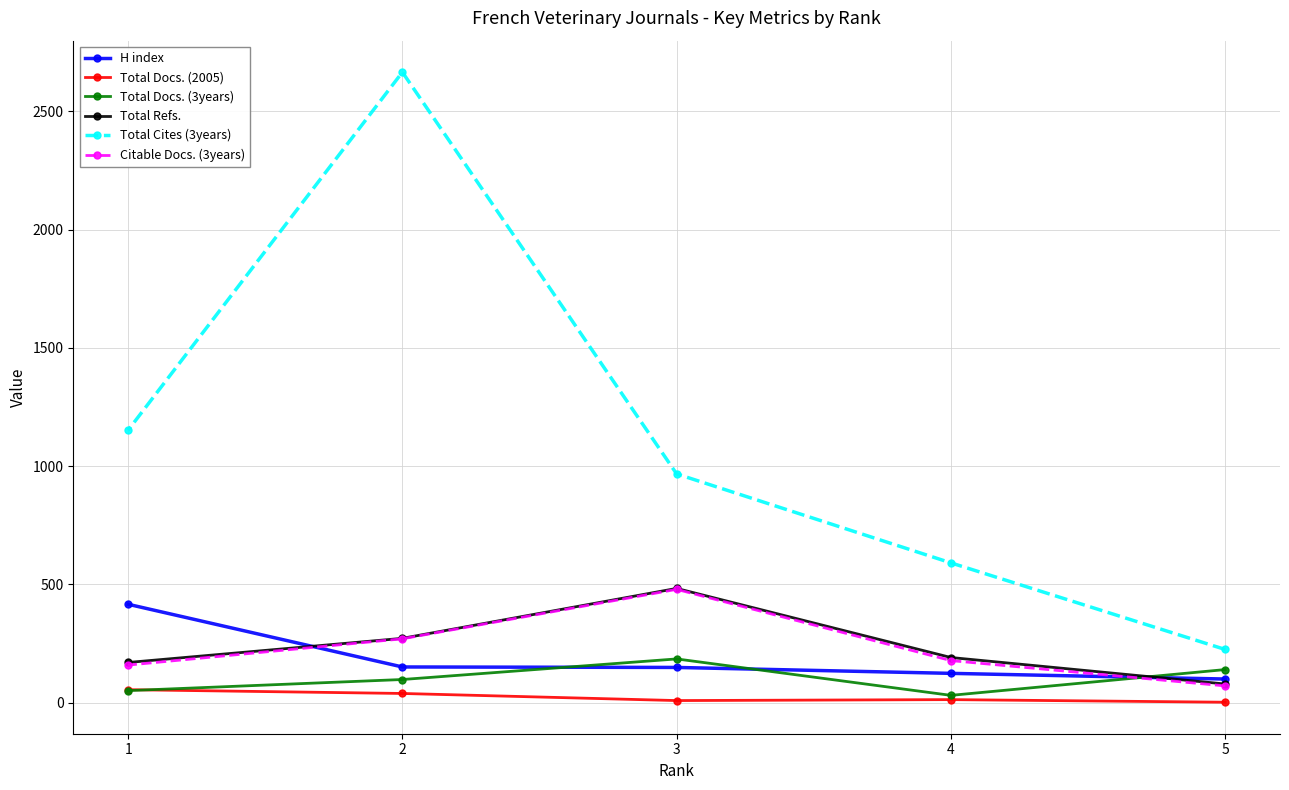

What is the difference between the maximum and minimum values in the Total Docs. (3years) series?

154